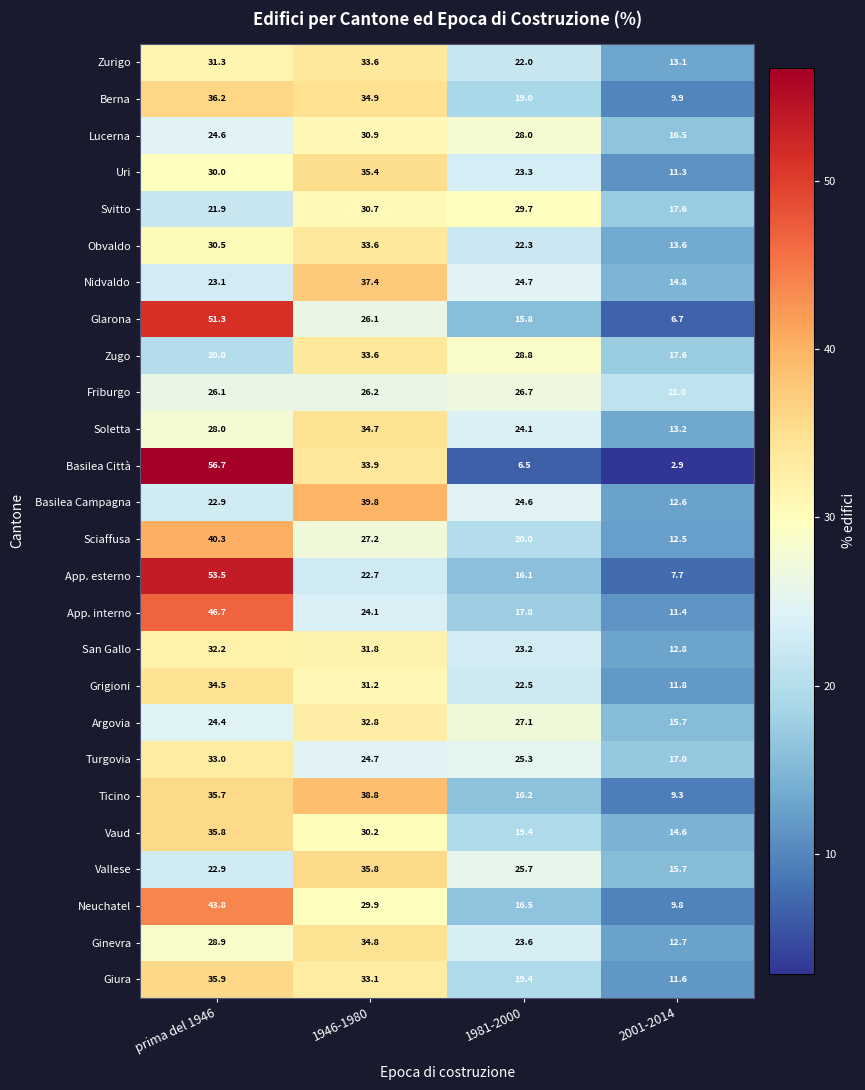

What is the difference between the maximum and second lowest values in the Soletta series?

10.6